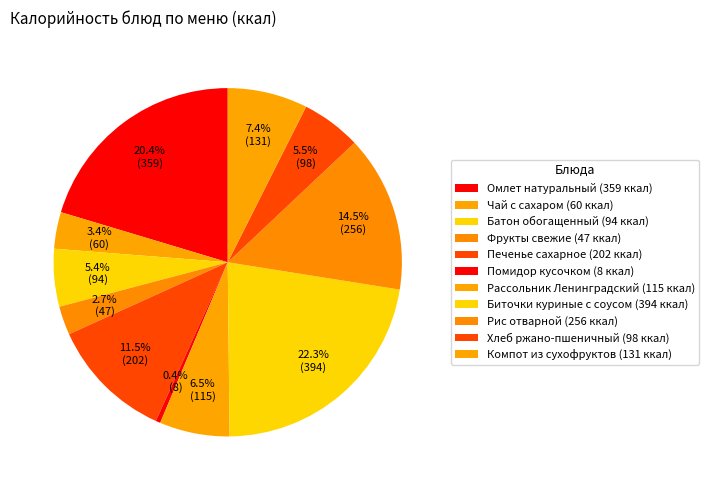

What is the smallest slice in the pie chart?

Помидор кусочком